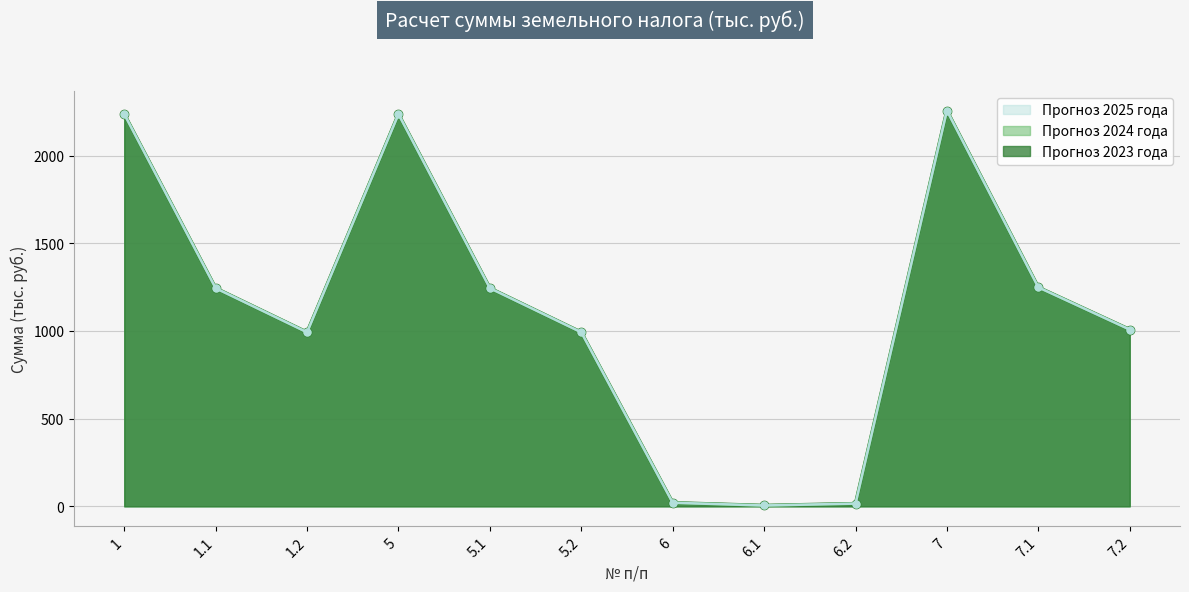

At which category is the sum across all series the highest?

7